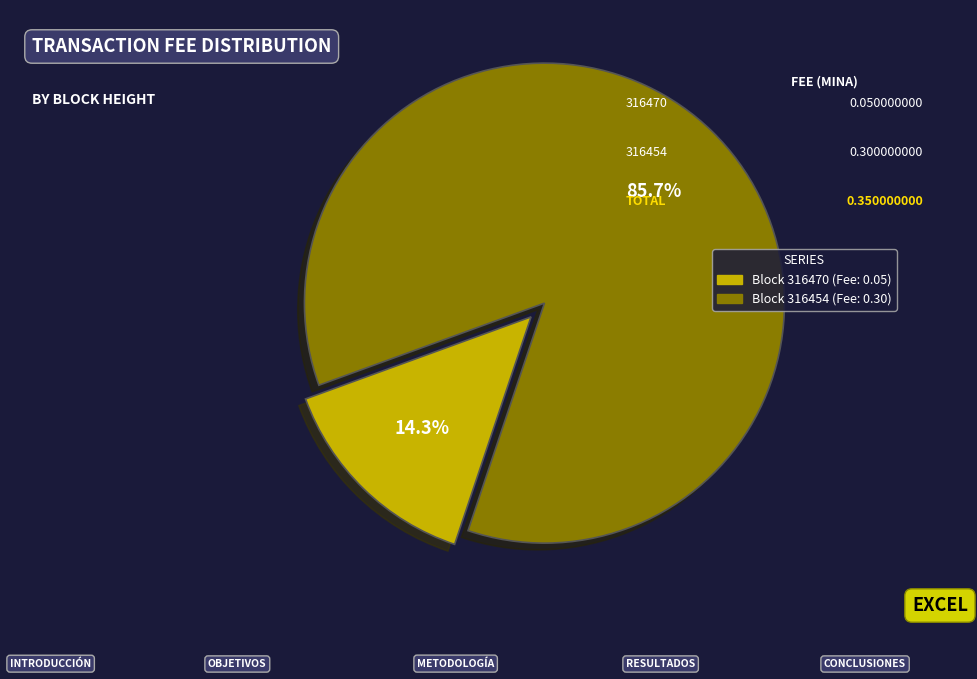

Does any single category account for the majority?

Yes